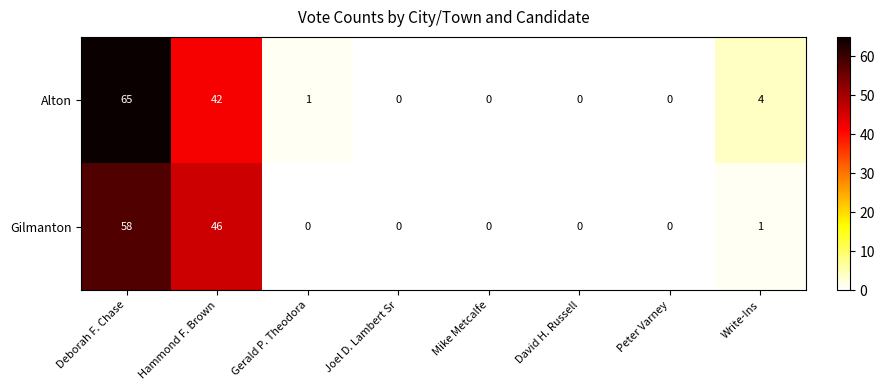

List the series in order of their overall mean, highest first.

Alton, Gilmanton